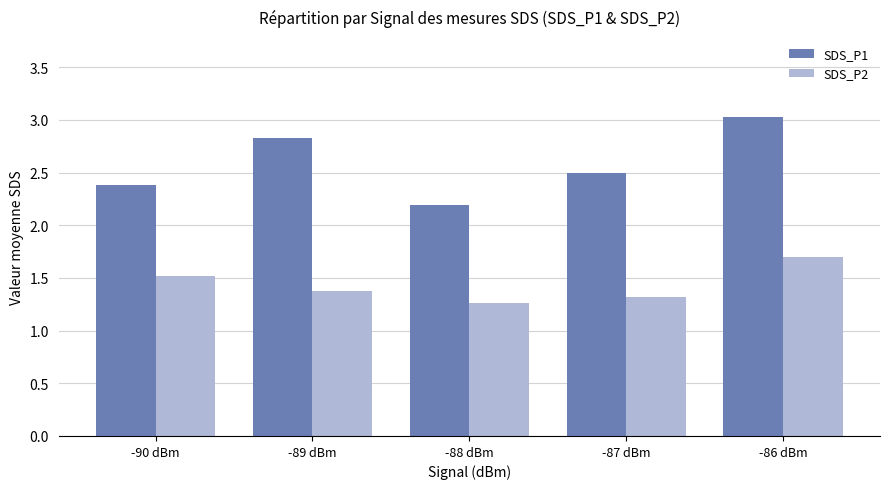

Is it true that SDS_P2 equals 0.5 at -87 dBm?

False